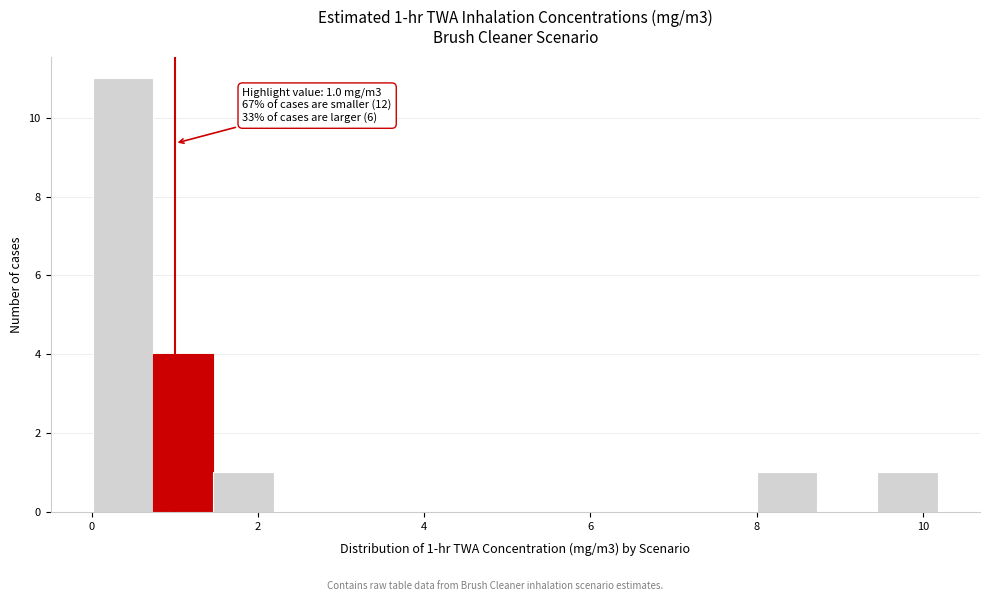

Around what value on the x-axis is the tallest bar? Give the approximate position of its centre, as read against the axis.

0.4